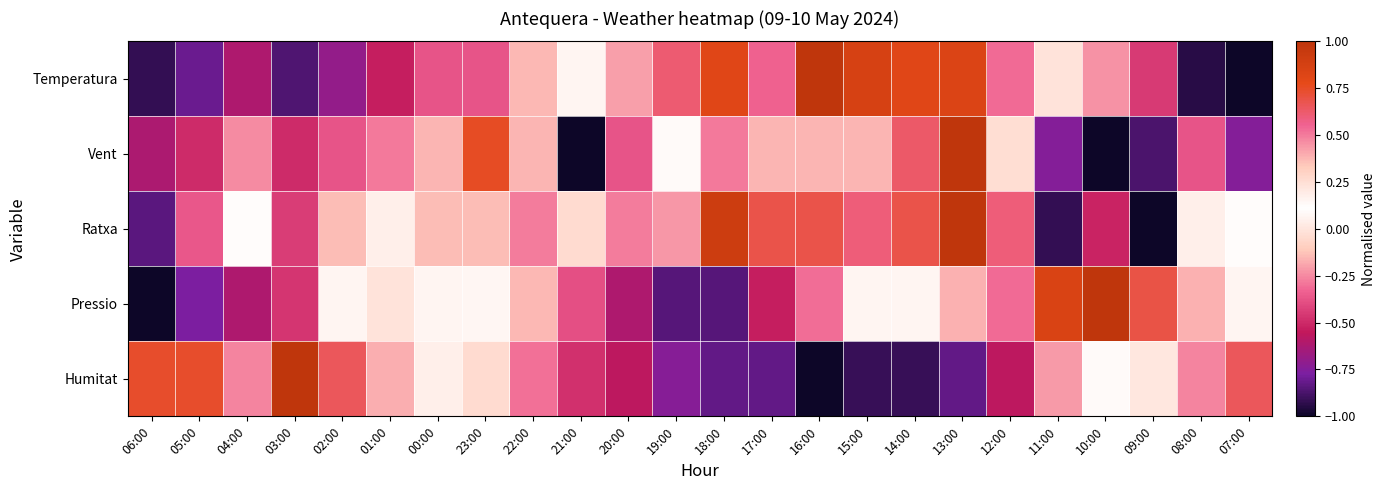

Reading right to left, what are all the values shown in this chart?

Temperatura: 07:00=-1.0	08:00=-0.9	09:00=-0.5	10:00=-0.2	11:00=0.2	12:00=0.5	13:00=0.8	14:00=0.8	15:00=0.9	16:00=1.0	17:00=0.6	18:00=0.8	19:00=0.6	20:00=0.4	21:00=0.2	22:00=-0.2	23:00=-0.4	00:00=-0.4	01:00=-0.5	02:00=-0.7	03:00=-0.9	04:00=-0.6	05:00=-0.8	06:00=-0.9
Vent: 07:00=-0.8	08:00=-0.4	09:00=-0.9	10:00=-1.0	11:00=-0.8	12:00=0.2	13:00=1.0	14:00=0.6	15:00=0.4	16:00=0.4	17:00=0.4	18:00=0.5	19:00=0.1	20:00=-0.4	21:00=-1.0	22:00=0.4	23:00=0.8	00:00=0.4	01:00=0.5	02:00=-0.4	03:00=-0.5	04:00=-0.2	05:00=-0.5	06:00=-0.6
Ratxa: 07:00=0.1	08:00=0.0	09:00=-1.0	10:00=-0.5	11:00=-0.9	12:00=0.6	13:00=1.0	14:00=0.7	15:00=0.6	16:00=0.7	17:00=0.7	18:00=0.9	19:00=0.4	20:00=-0.3	21:00=-0.0	22:00=-0.3	23:00=0.4	00:00=0.4	01:00=0.0	02:00=0.4	03:00=-0.4	04:00=0.1	05:00=-0.4	06:00=-0.8
Pressio: 07:00=0.2	08:00=0.4	09:00=0.7	10:00=1.0	11:00=0.8	12:00=0.5	13:00=0.4	14:00=0.2	15:00=0.2	16:00=-0.3	17:00=-0.5	18:00=-0.8	19:00=-0.8	20:00=-0.6	21:00=-0.4	22:00=-0.2	23:00=0.1	00:00=0.2	01:00=0.2	02:00=0.2	03:00=-0.5	04:00=-0.6	05:00=-0.8	06:00=-1.0
Humitat: 07:00=0.7	08:00=0.5	09:00=0.2	10:00=0.1	11:00=-0.2	12:00=-0.6	13:00=-0.8	14:00=-0.9	15:00=-0.9	16:00=-1.0	17:00=-0.8	18:00=-0.8	19:00=-0.7	20:00=-0.6	21:00=-0.5	22:00=-0.3	23:00=-0.0	00:00=0.0	01:00=0.4	02:00=0.7	03:00=1.0	04:00=0.5	05:00=0.7	06:00=0.7